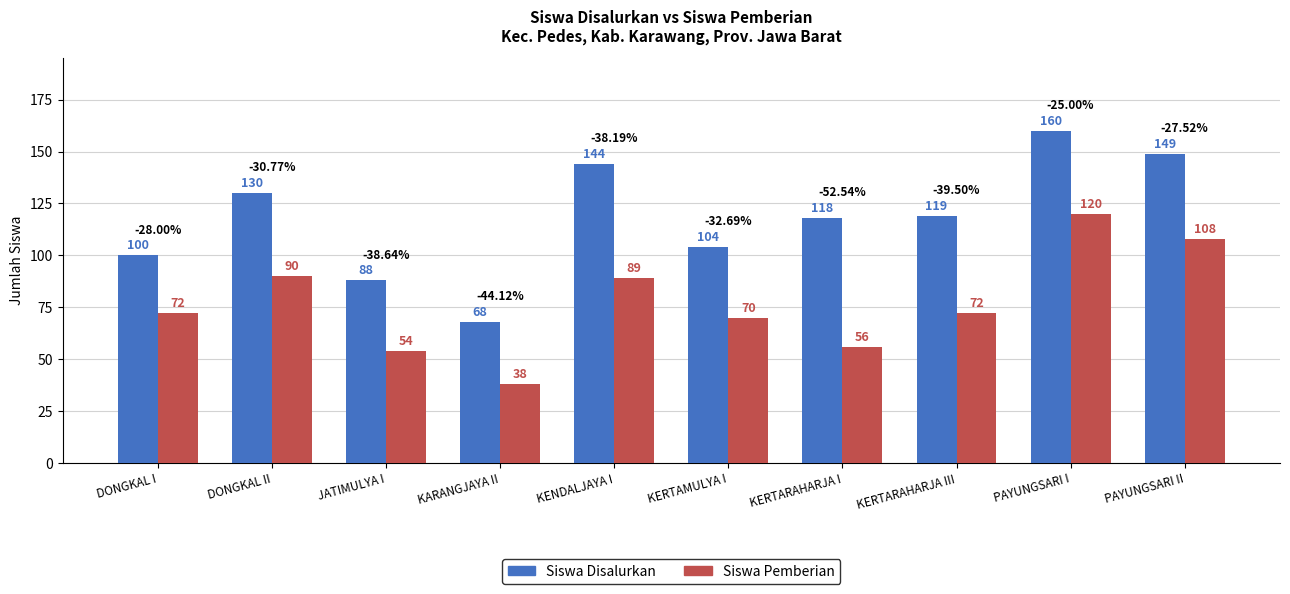

How many values in the Siswa Pemberian series are below 72?

4